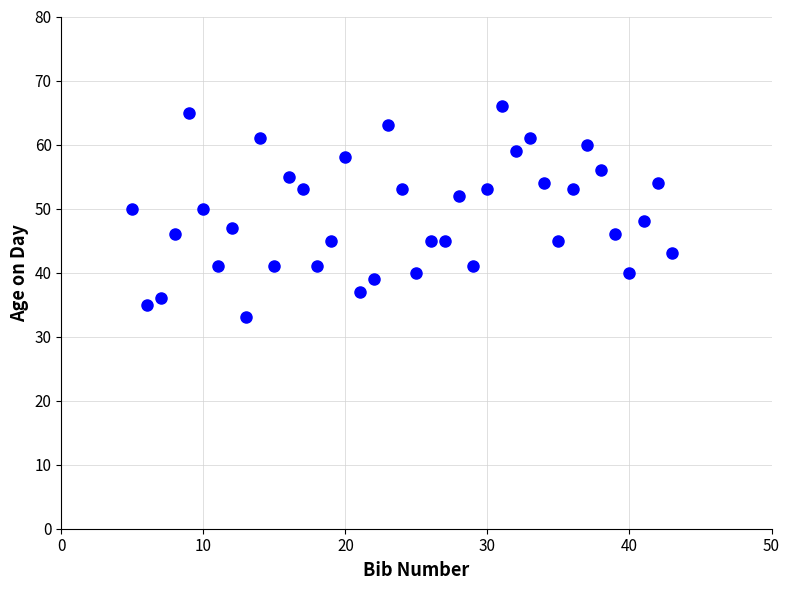

What is the range of Y values (max minus min)?

33